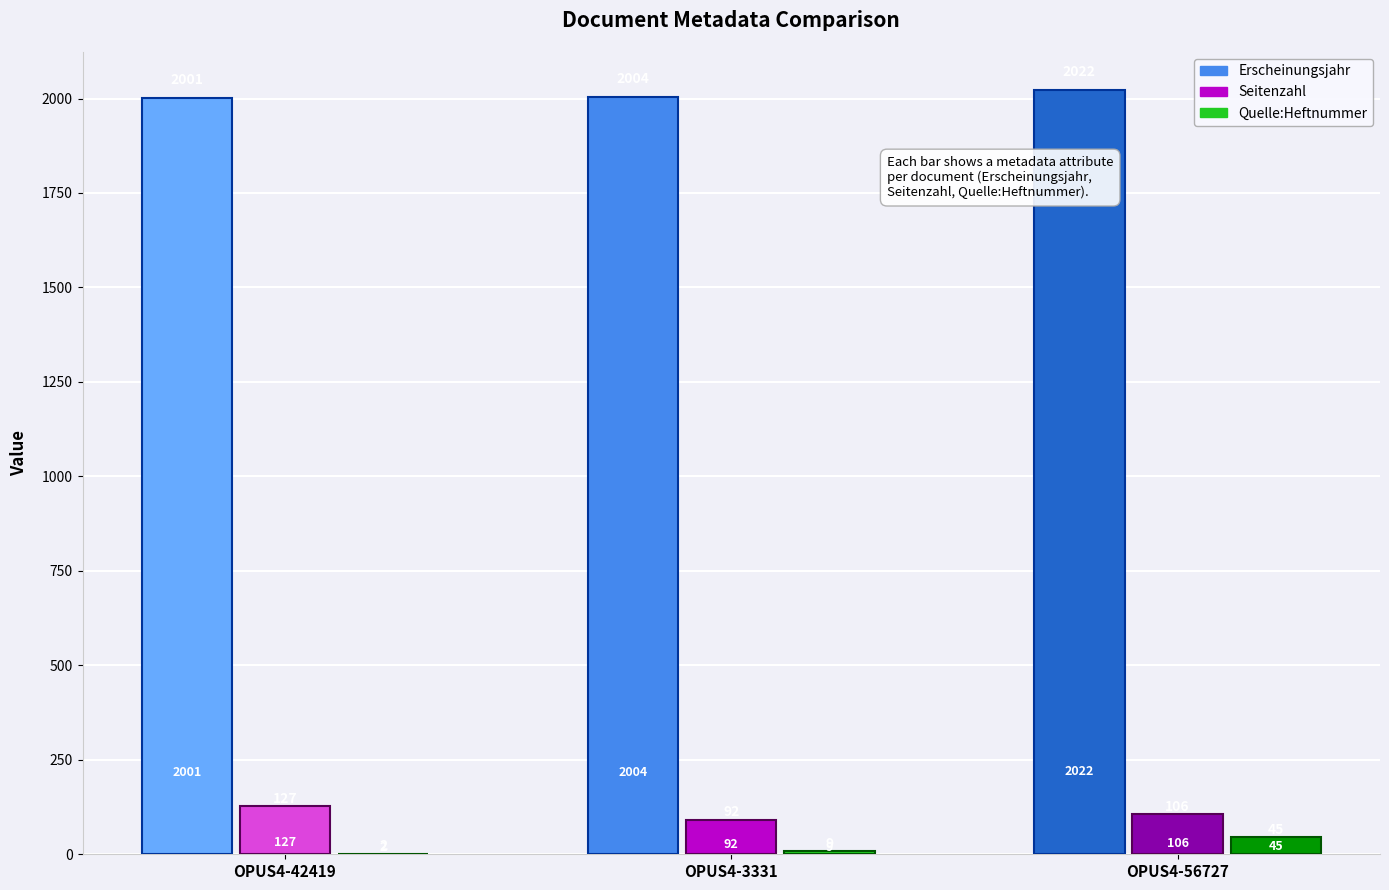

What is the value of the Quelle:Heftnummer bar at the 1st from the left?

2